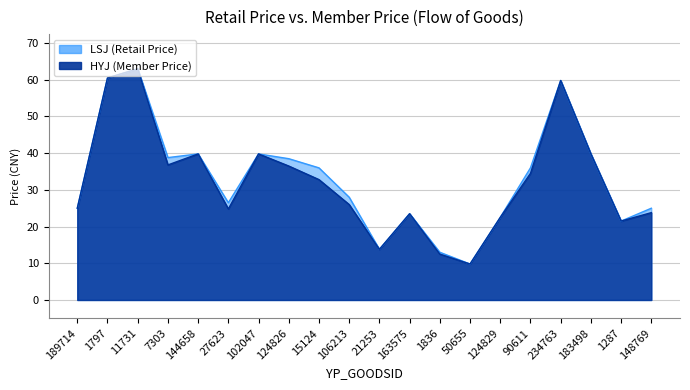

The value of LSJ at 11731 is 41.9. True or false?

False